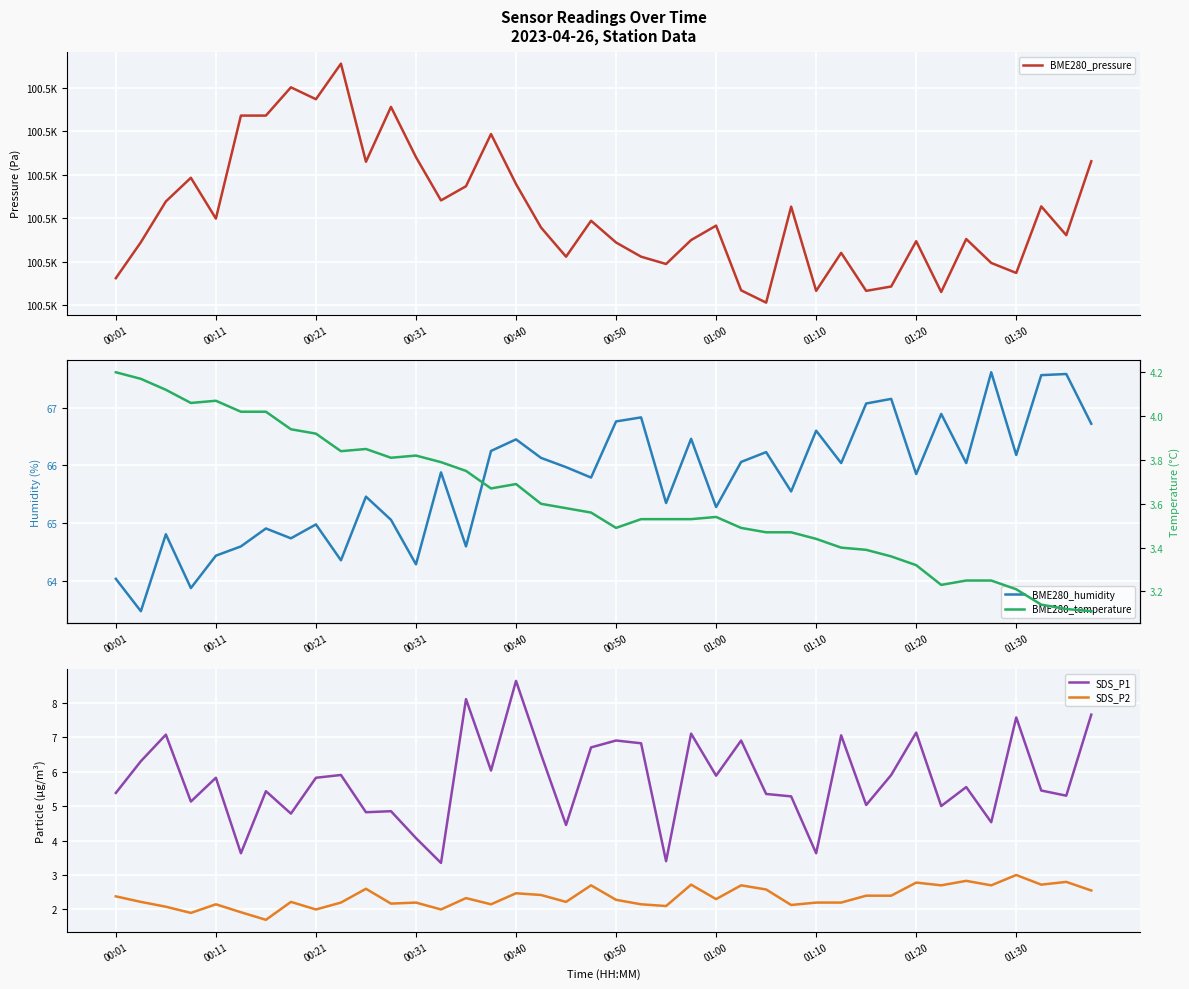

What is the difference between the maximum and minimum values in the BME280_temperature series?

1.1